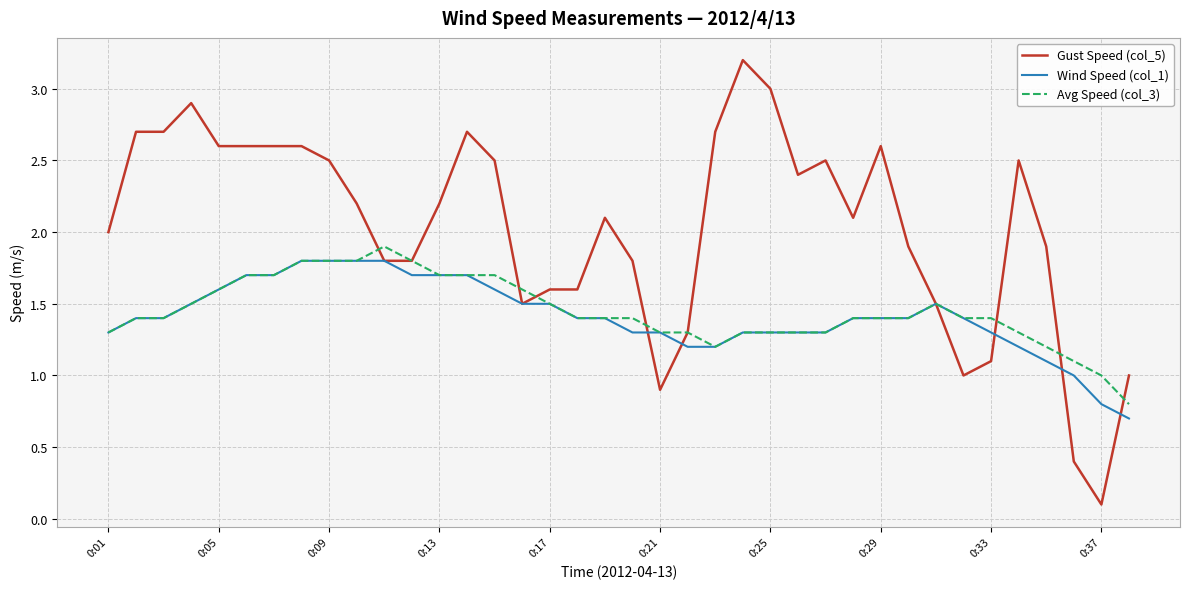

What is the minimum value for Avg Speed (col_3)?

0.8